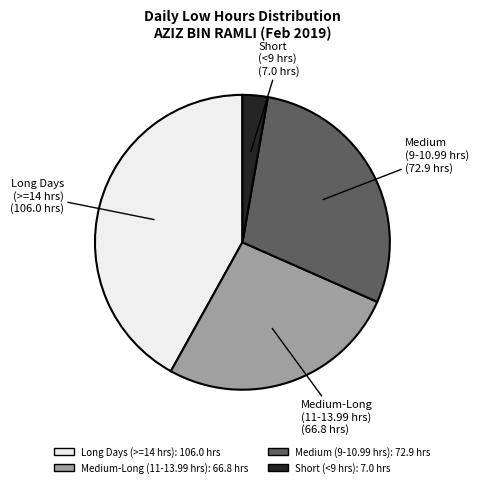

Is there a majority slice in this chart?

No